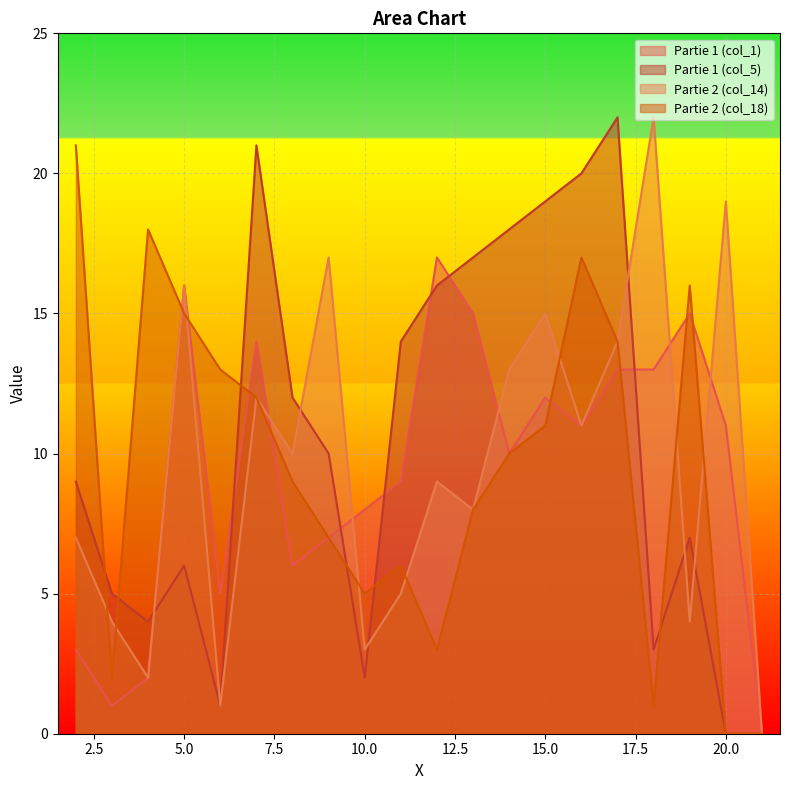

In Partie 1 (col_1), how many points are higher than both neighbors (excluding endpoints)?

5